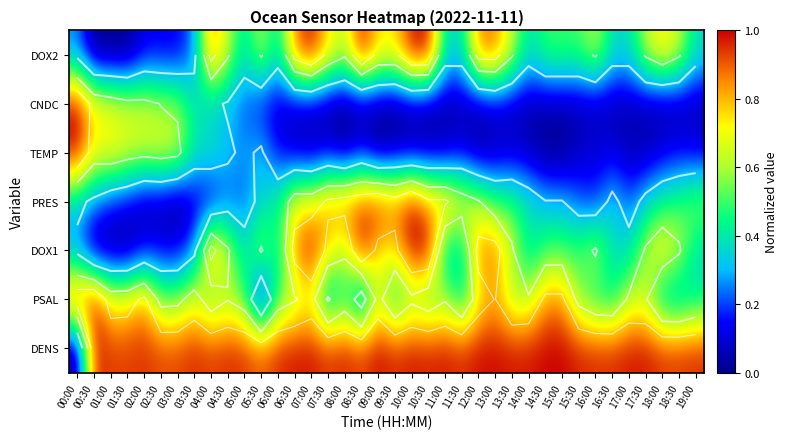

What is the total value across all series at 09:30?

3.8